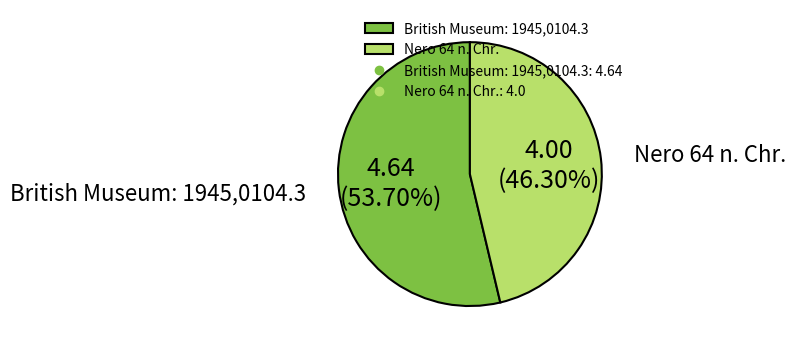

Which slice is the smallest?

Nero 64 n. Chr.